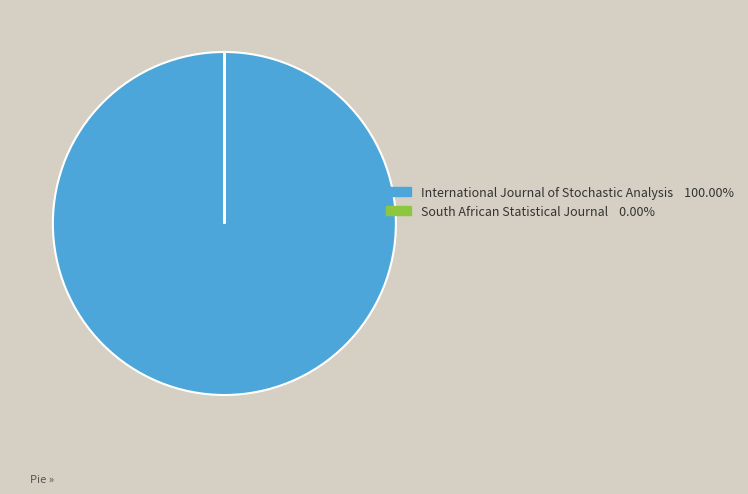

Is there a majority slice in this chart?

Yes